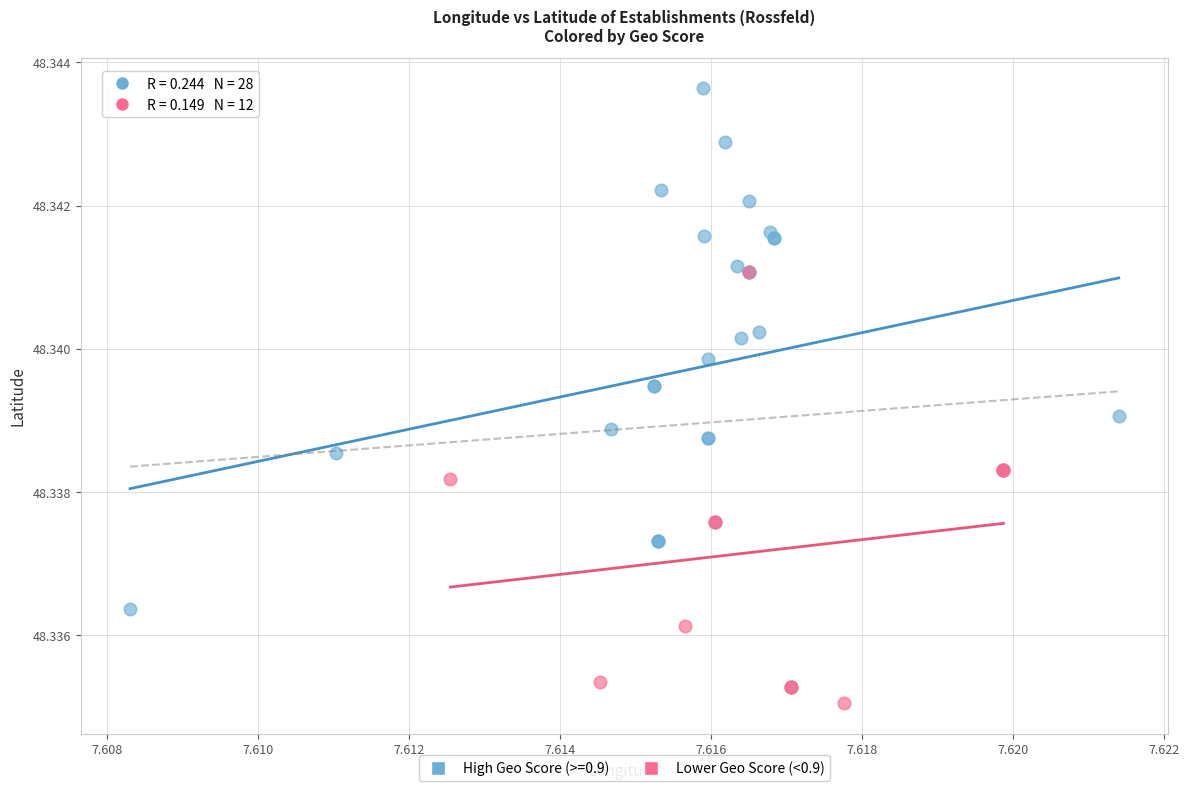

Which series reaches the maximum Y coordinate?

High Geo Score (>=0.9)